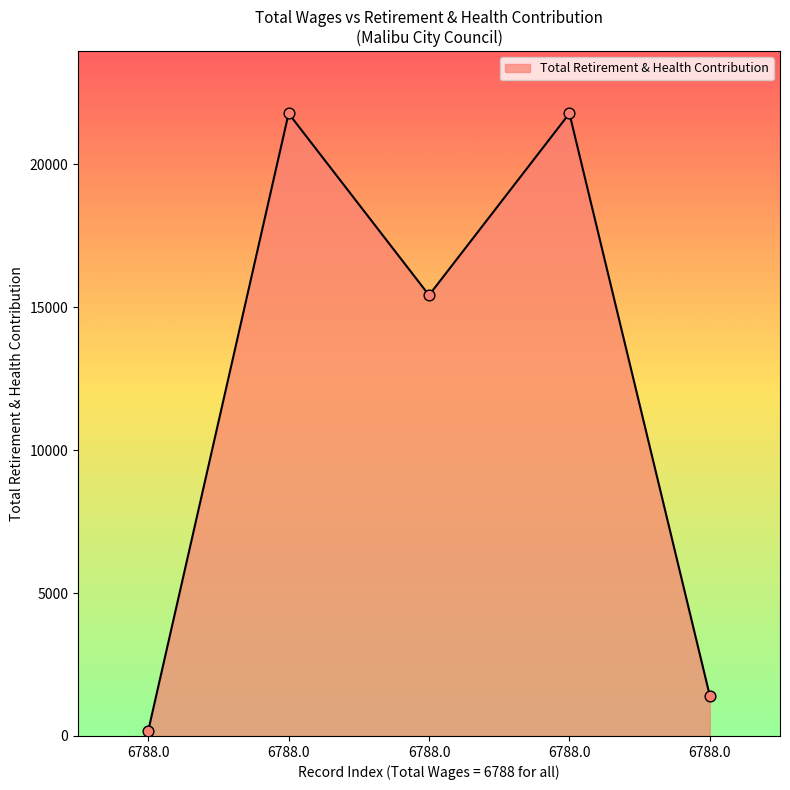

Approximately how many times larger is the value at 6788.0 compared to 6788.0?

0.7